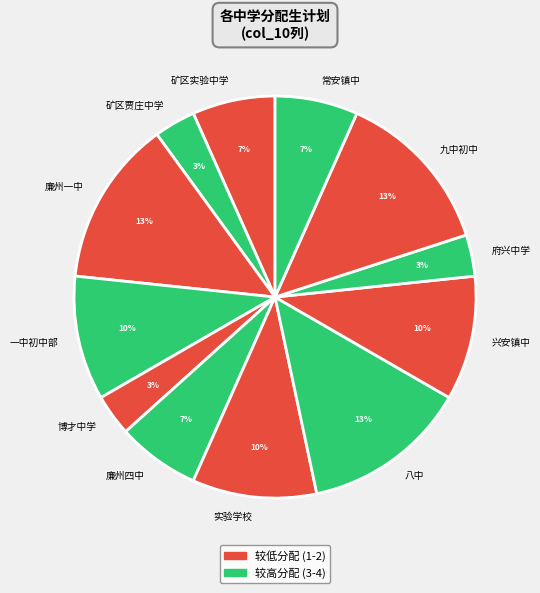

Do 实验学校 and 常安镇中 together represent more than half of the pie?

No